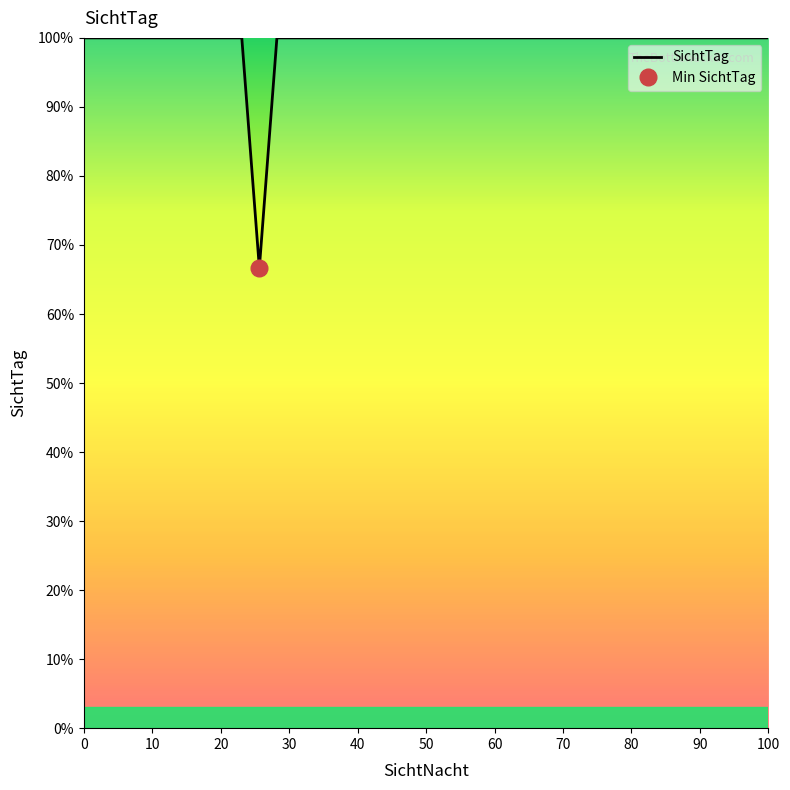

Which has a higher value, 39 or 10?

39